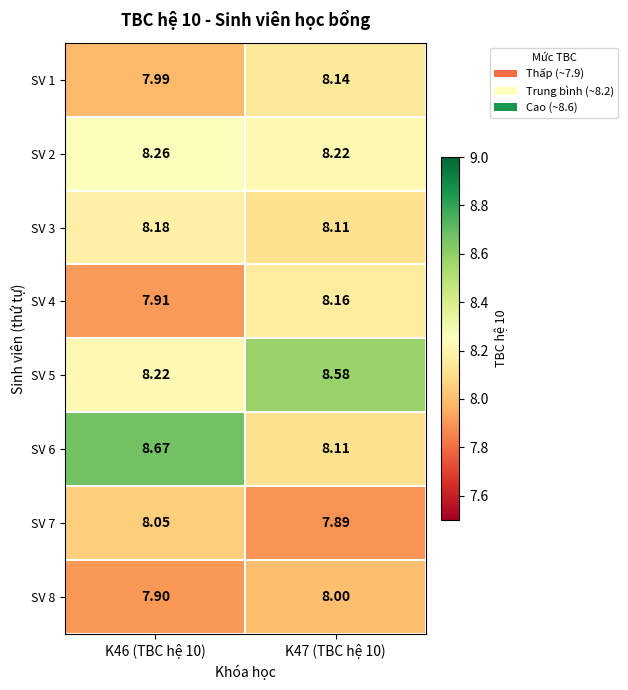

Which category has the highest value across all series?

K46 (TBC hệ 10)